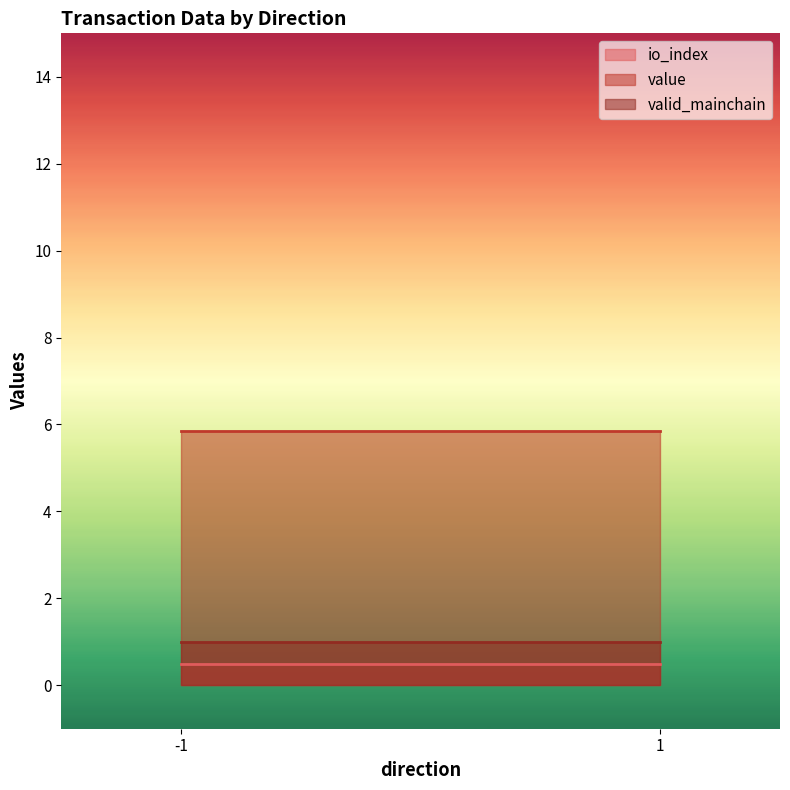

Between -1 and -1, which series saw the biggest shift?

value